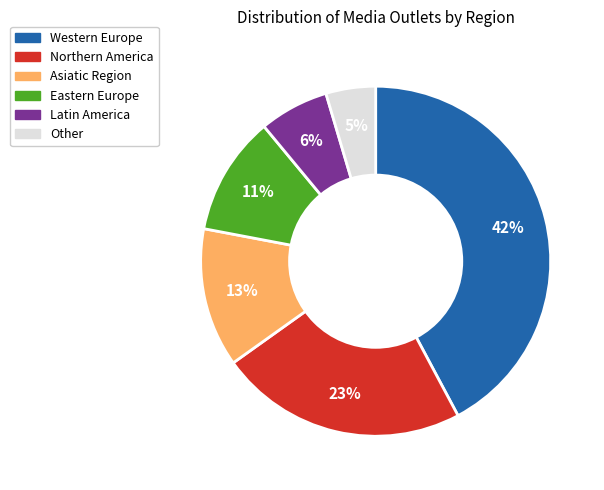

How many slices are in this pie chart?

6